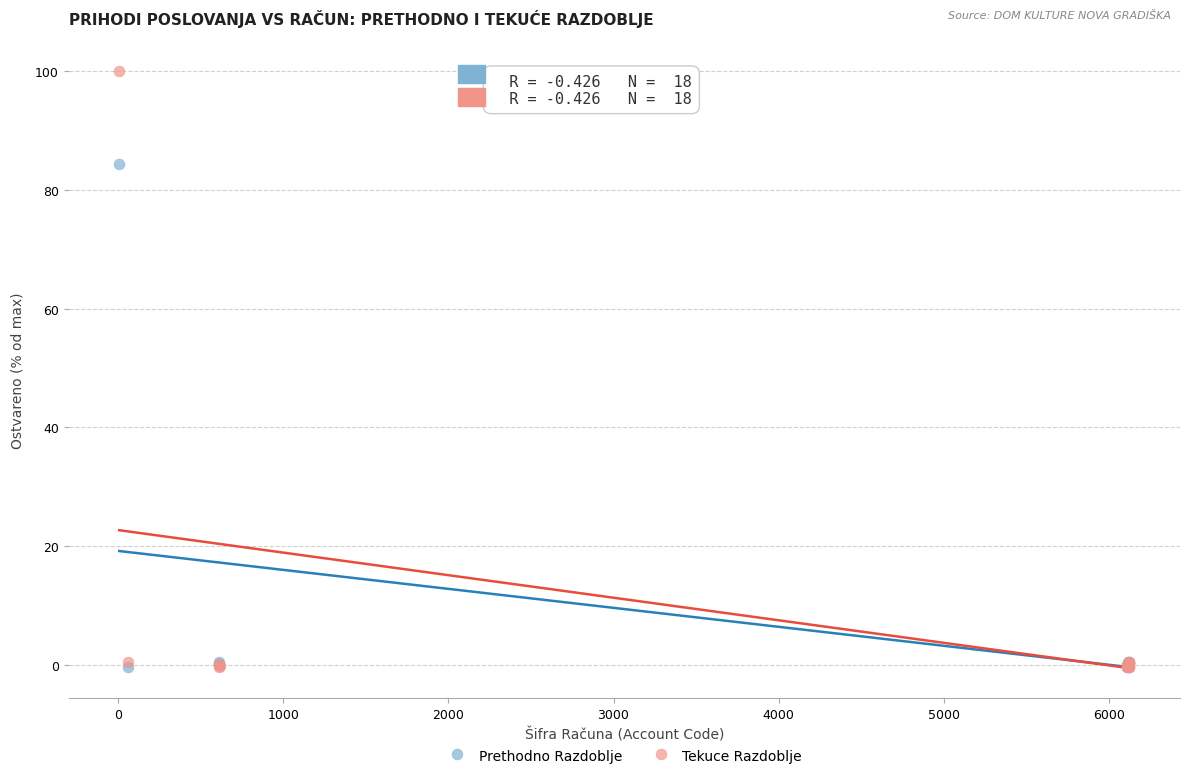

Which series reaches the maximum Y coordinate?

Tekuce Razdoblje